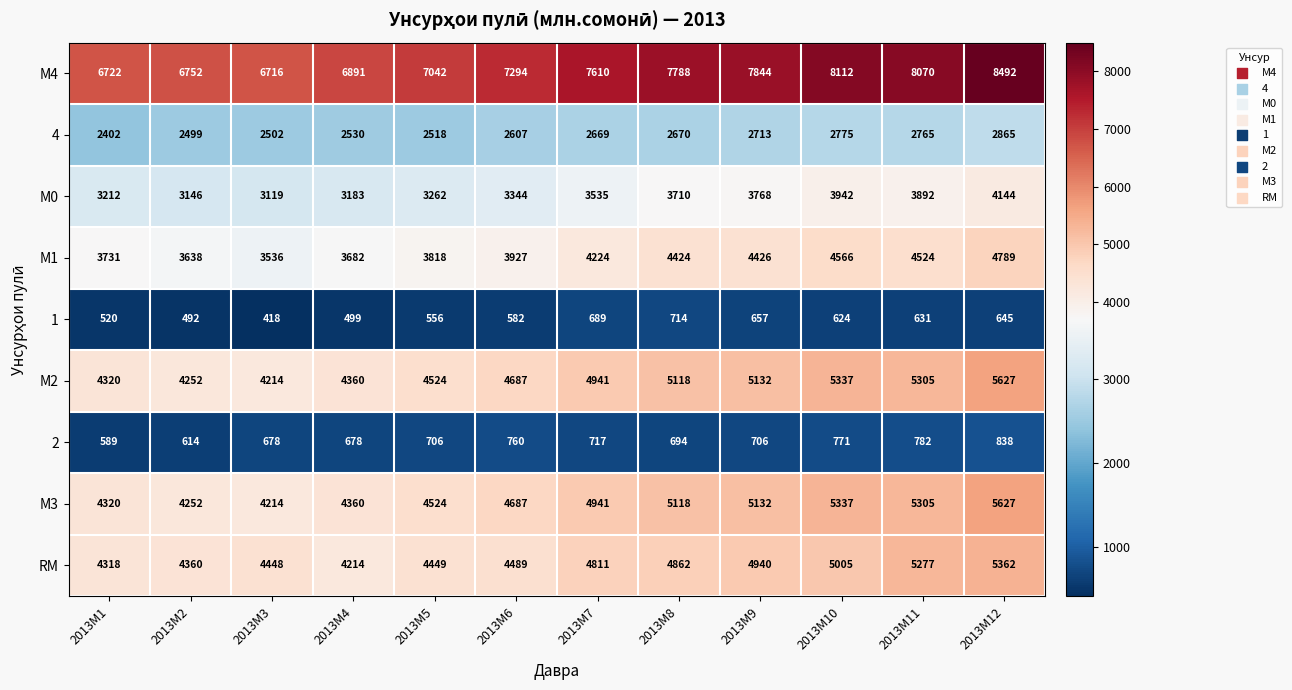

Which label corresponds to the largest value in the chart?

2013M12